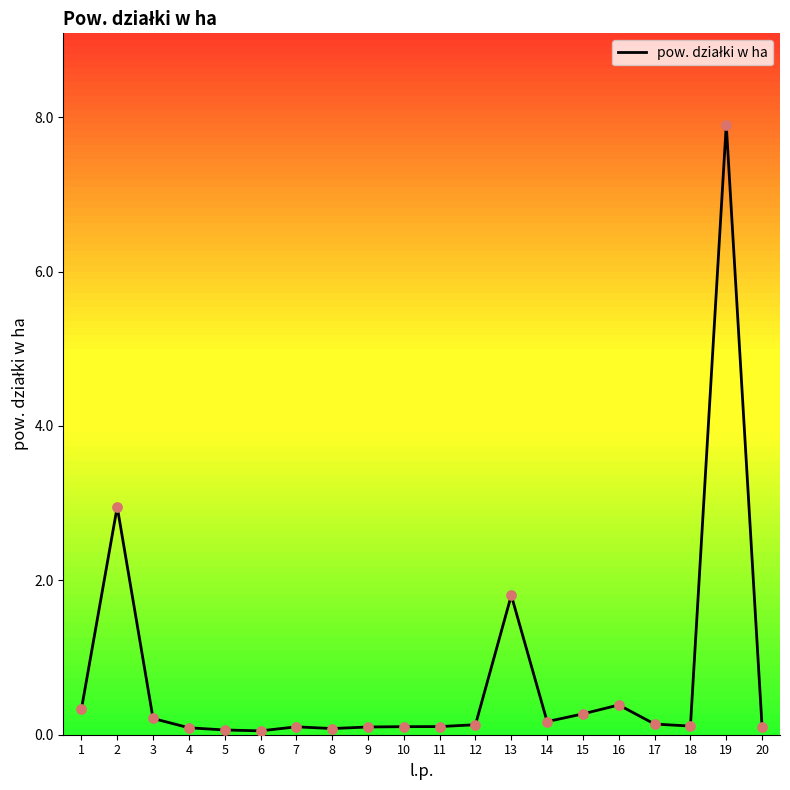

What is the change in value from 8 to 14?

+0.1